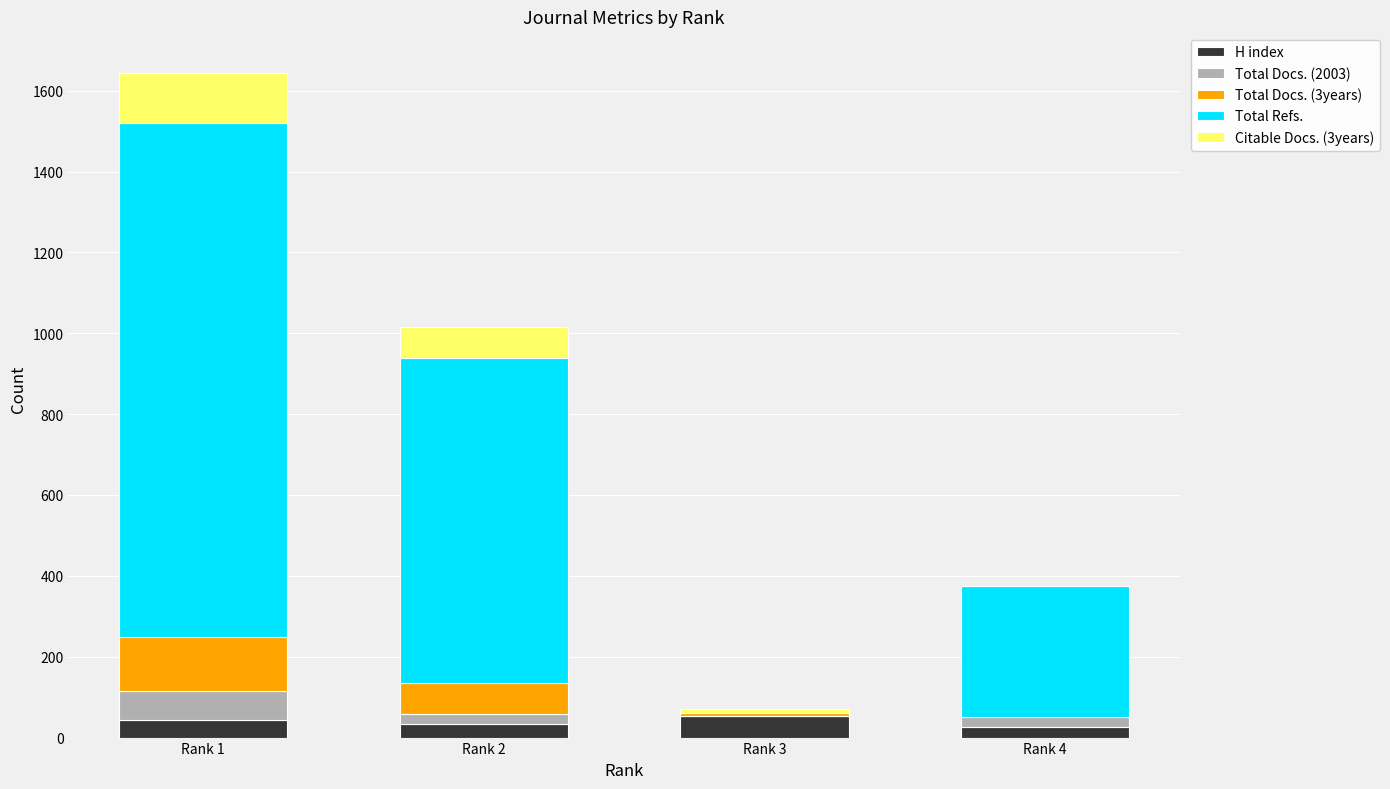

Reading right to left, list the values for the H index series.

Rank 4=26	Rank 3=53	Rank 2=33	Rank 1=44